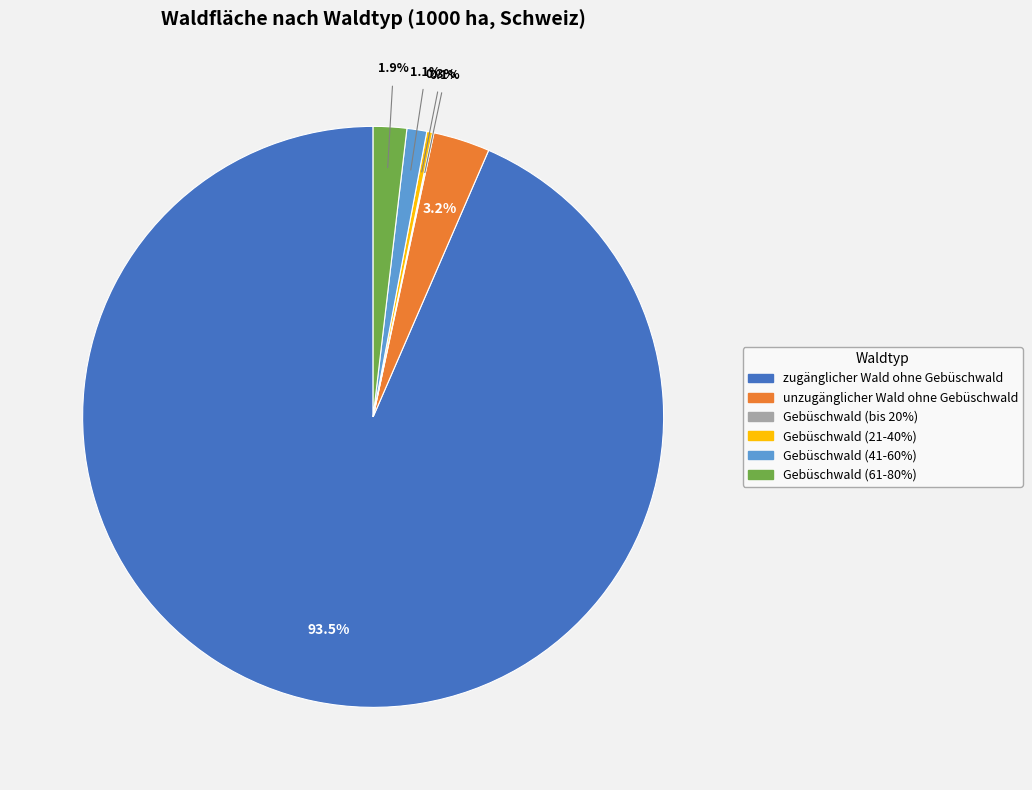

To the nearest percent, what portion does Gebüschwald (61-80%) represent?

2%